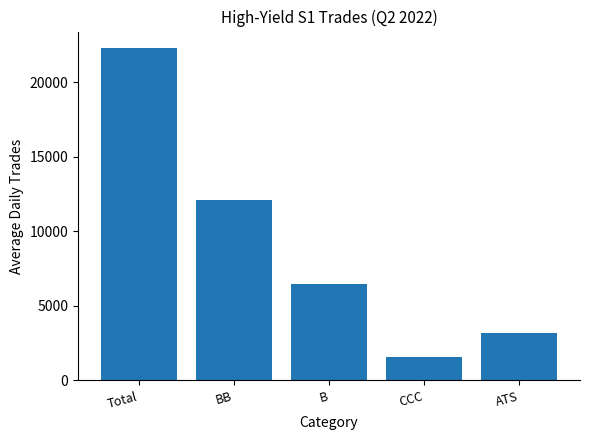

At which category does the chart reach its minimum across all series?

CCC